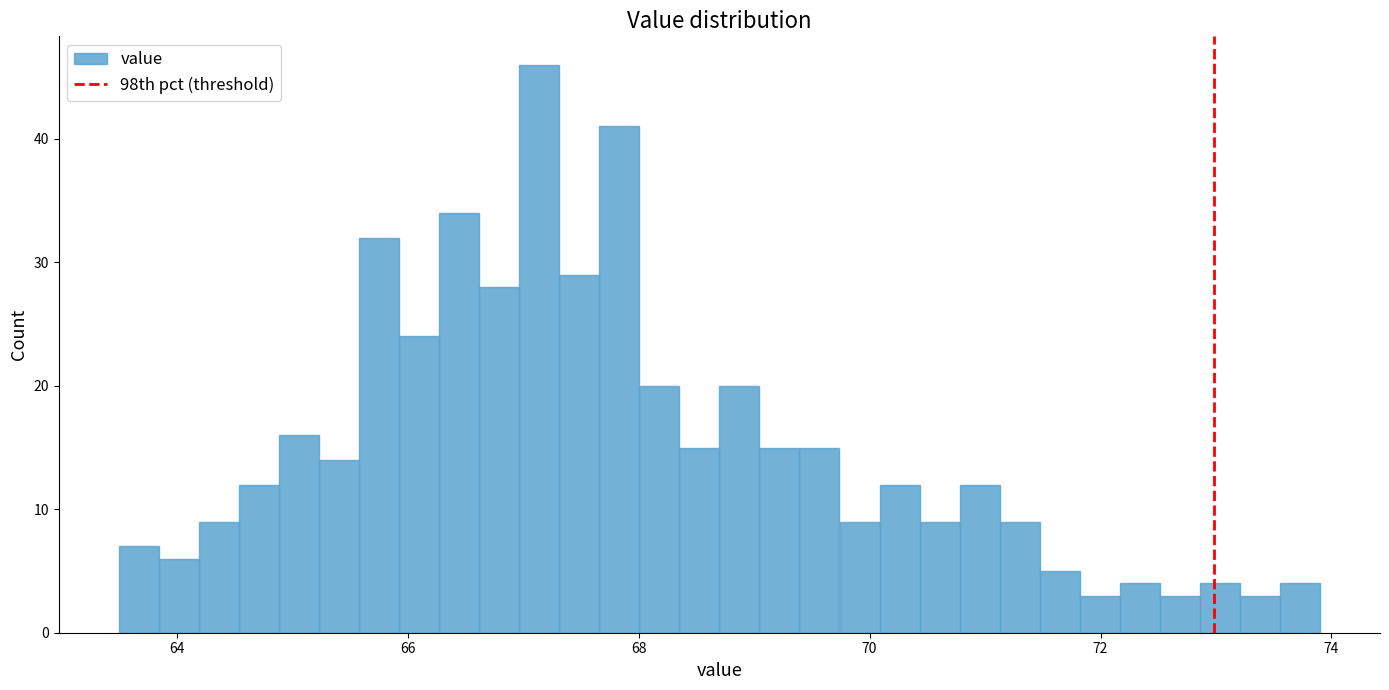

Around what value on the x-axis is the tallest bar? Give the approximate position of its centre, as read against the axis.

67.2